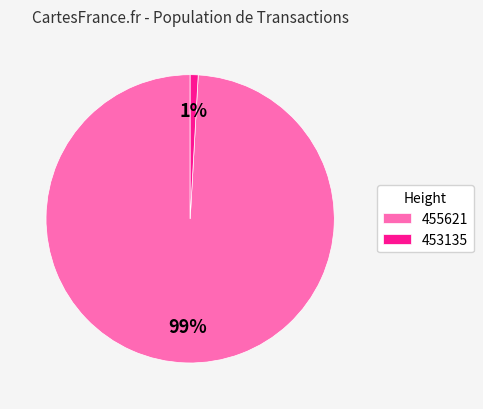

Count the number of slices in the pie.

2